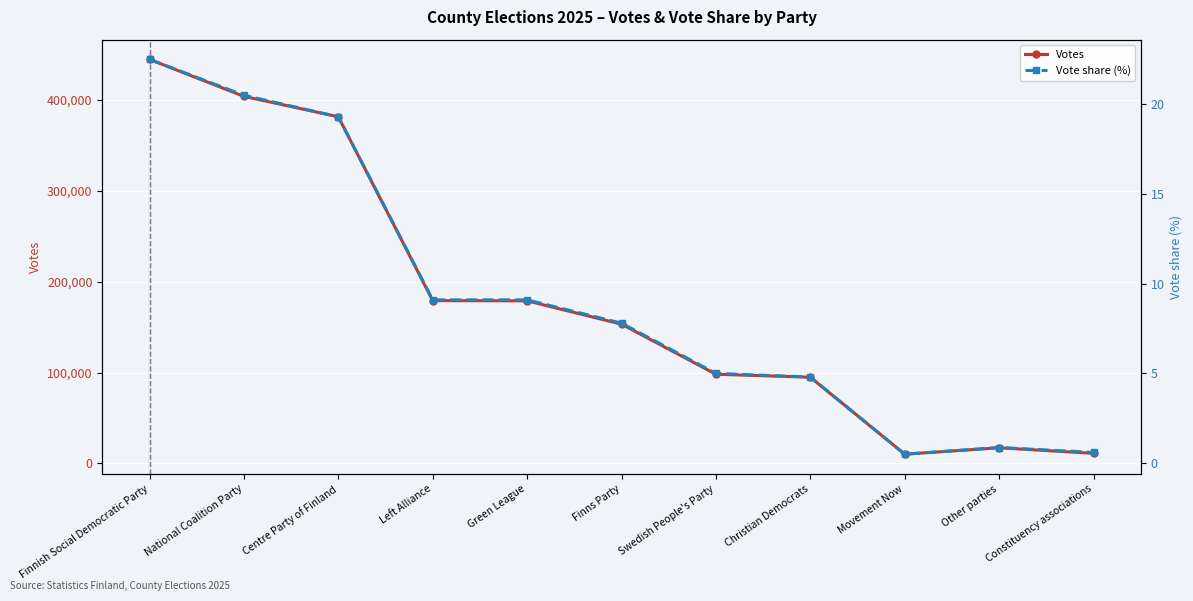

Which has a higher value, Centre Party of Finland or Finns Party?

Centre Party of Finland